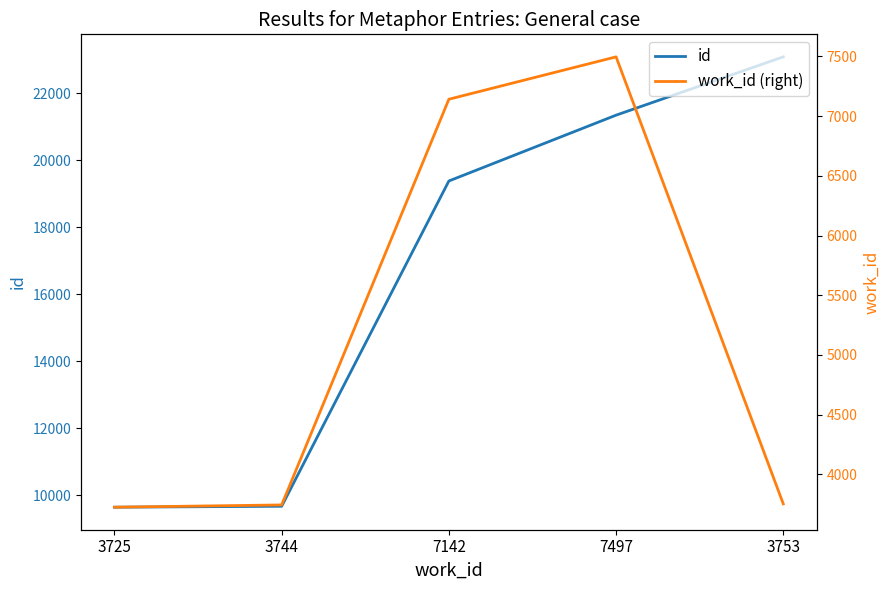

Which category has the highest value across all series?

3753